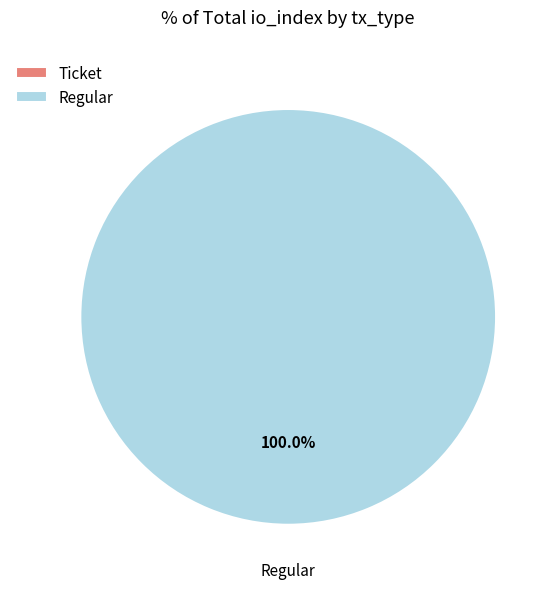

To the nearest percent, what is the average slice percentage?

50%